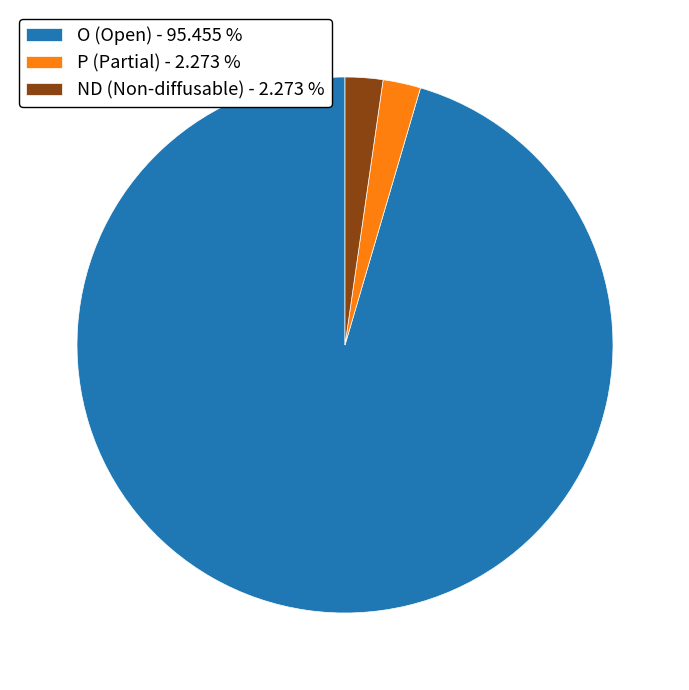

Is there a majority slice in this chart?

Yes